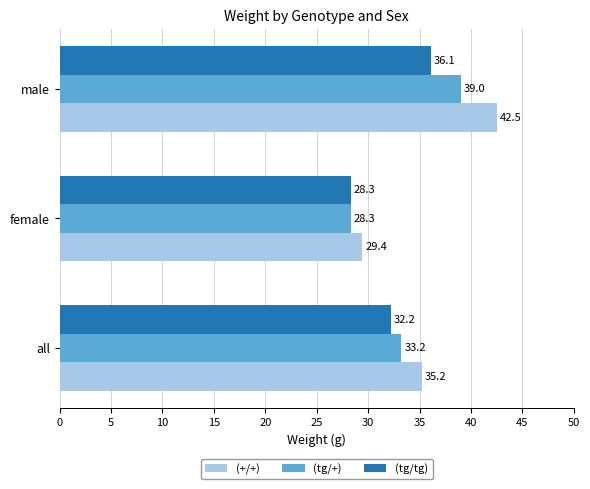

What is the sum of the (tg/+) values at all and male?

72.2